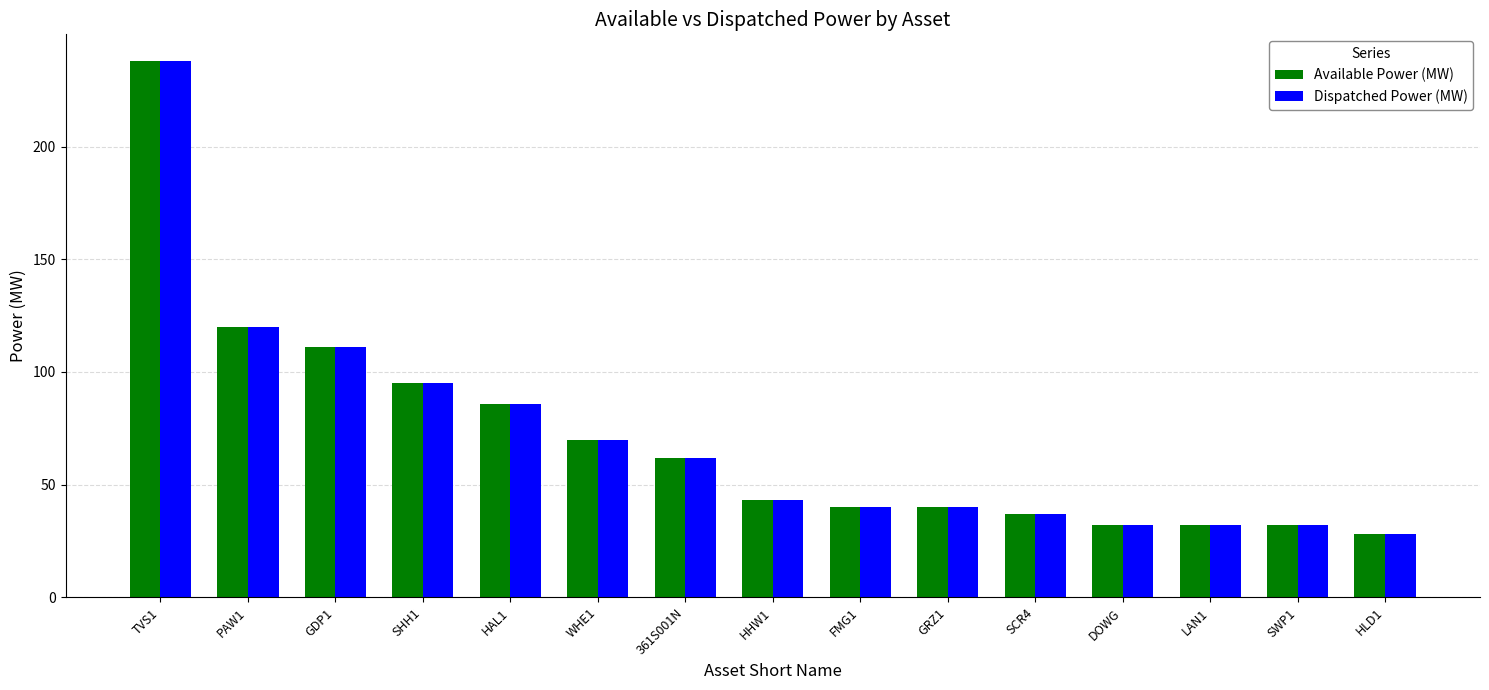

What is the total value across all series at GDP1?

222